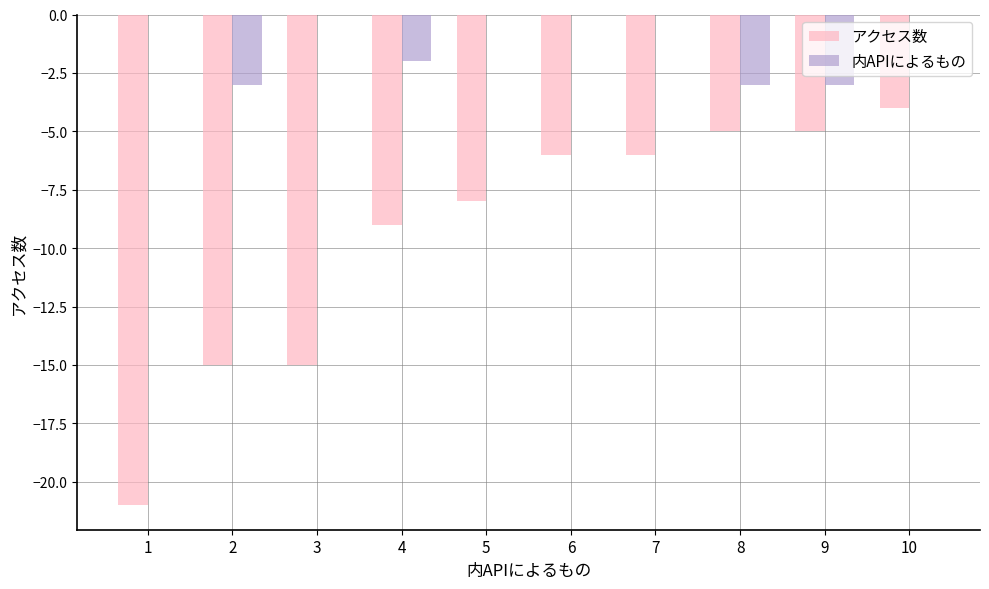

True or false: 内APIによるもの has a value of -5 at 9.

False